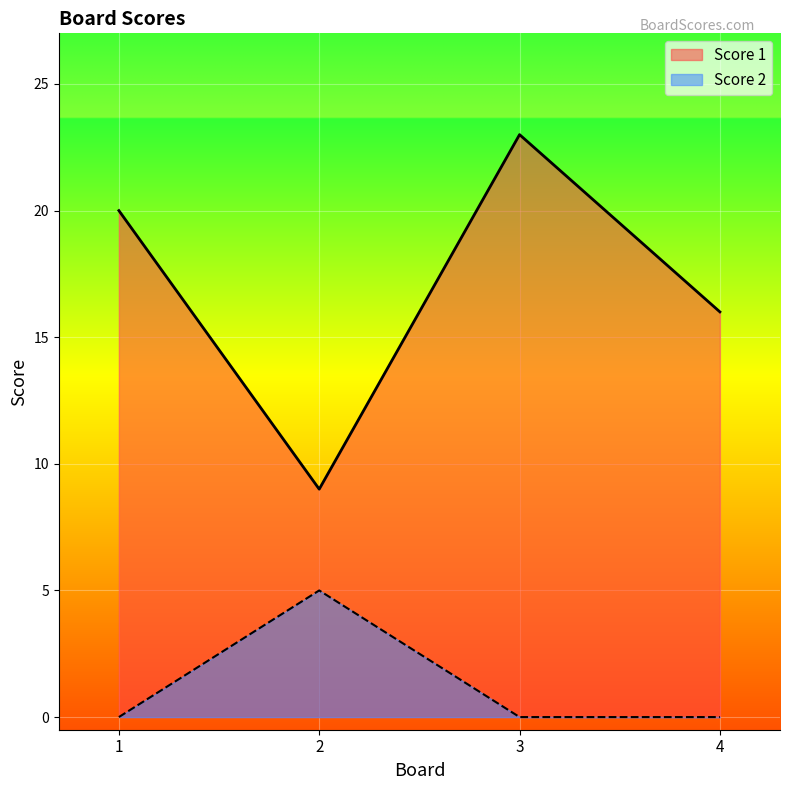

What is the difference between the Score 1 values at 3 and 1?

3